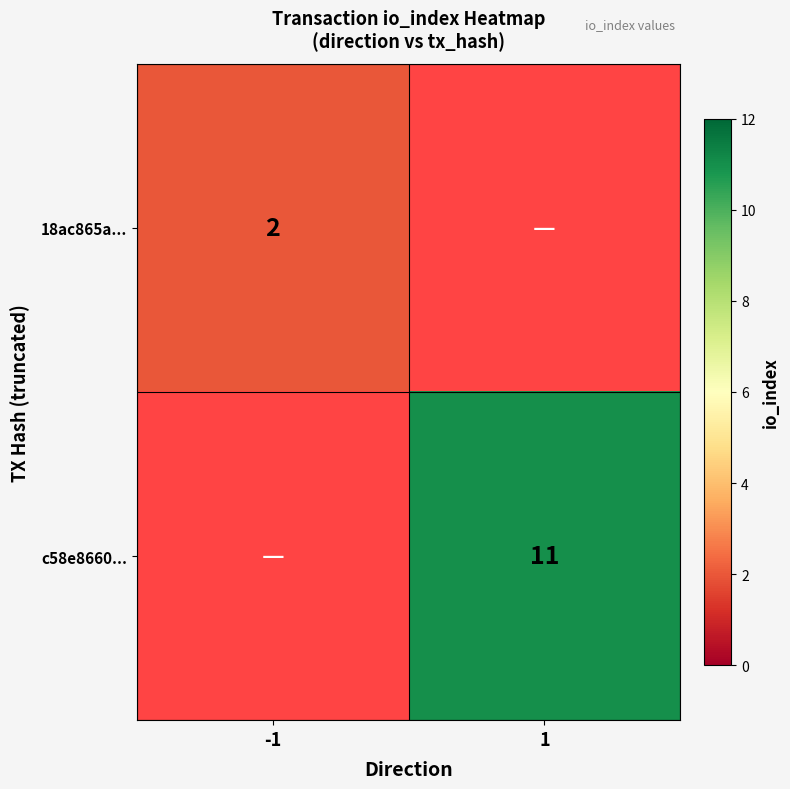

The value of 18ac865a... at -1 is 1. True or false?

False